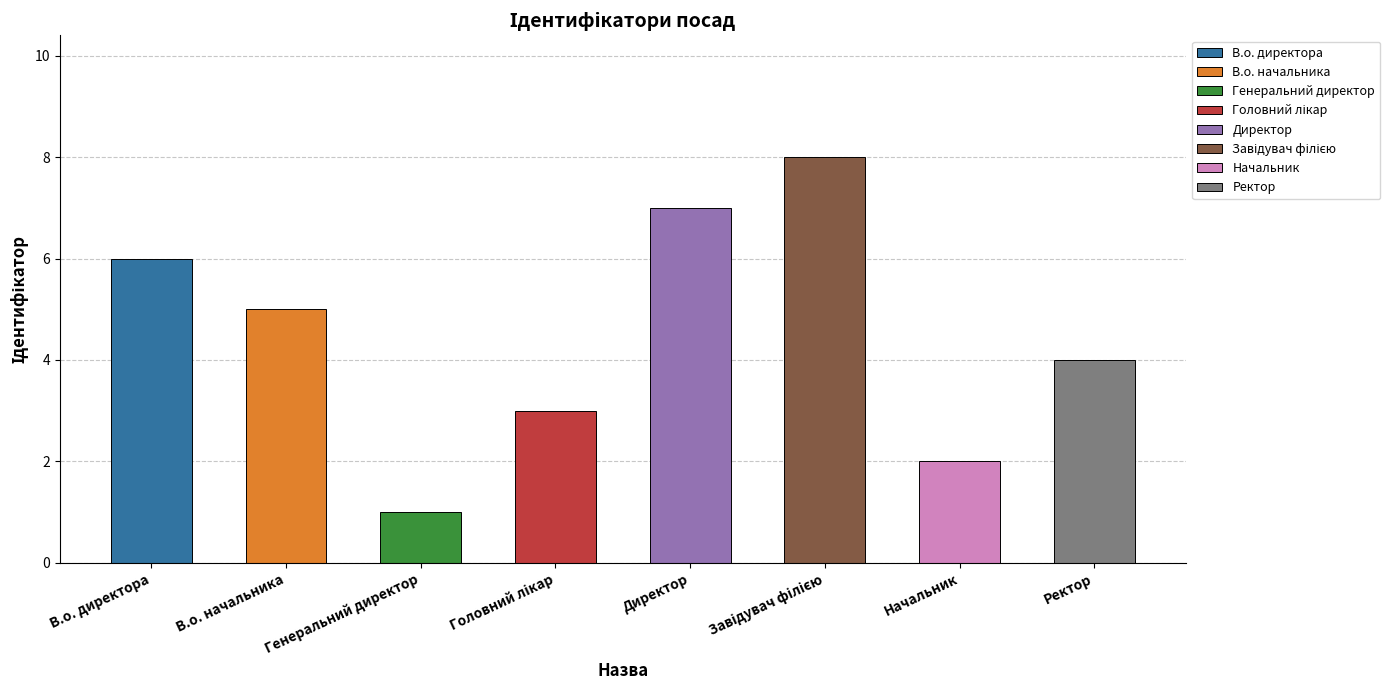

What is the ratio of the value at Завідувач філією to the value at Начальник?

4.0